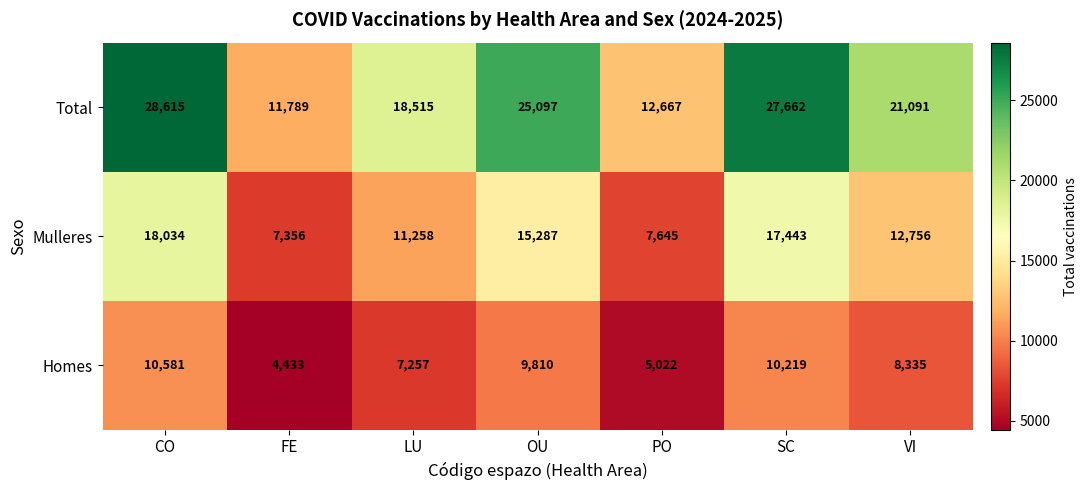

How many categories are shown in the chart?

7